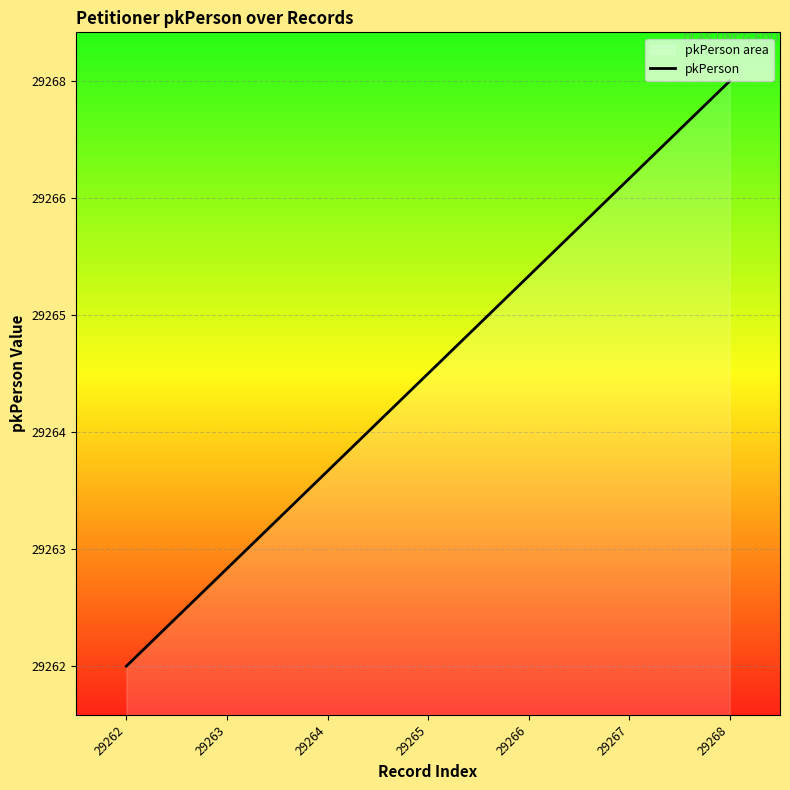

List the labels in order of value, smallest first.

29262, 29263, 29264, 29265, 29266, 29267, 29268